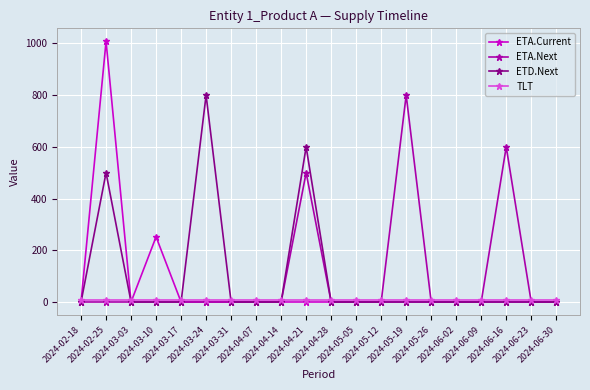

What is the maximum value for ETA.Next?

800